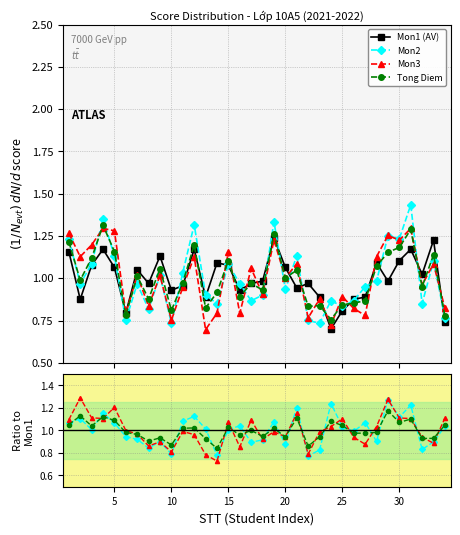

List the series in order of their overall mean, highest first.

Mon2, Mon3, Tong Diem, Mon1 (AV)